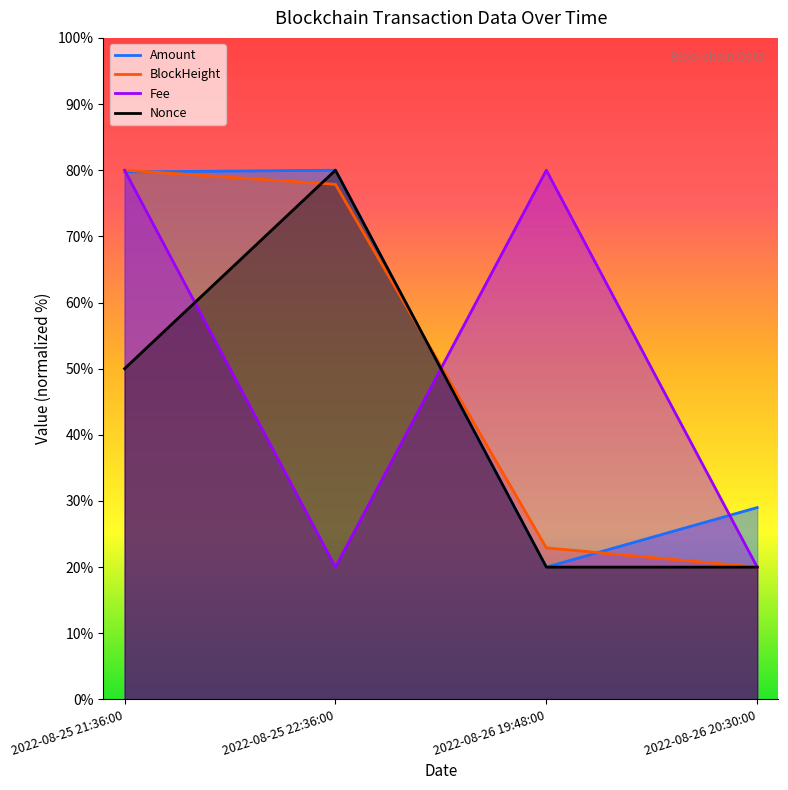

Count the number of categories in the chart.

4